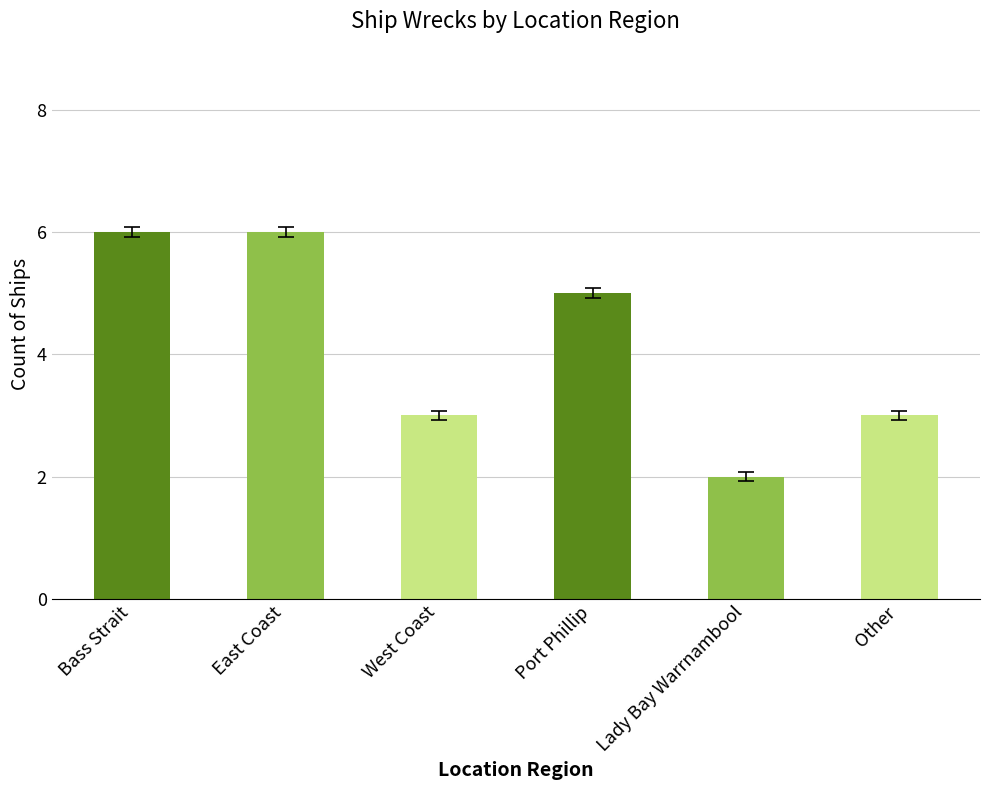

Count the values in the range 3 to 6.

5